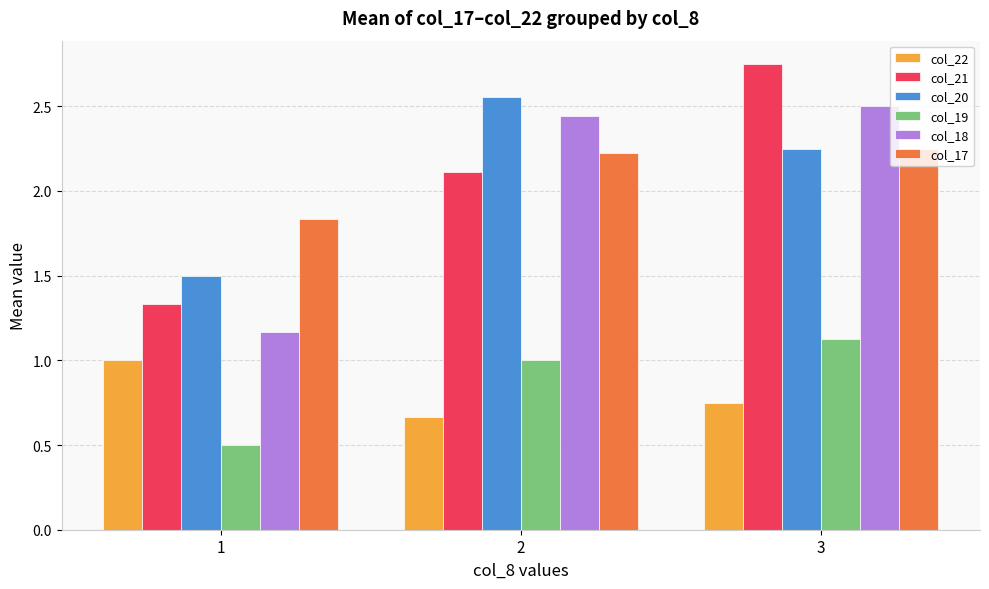

Count the number of categories in the chart.

3